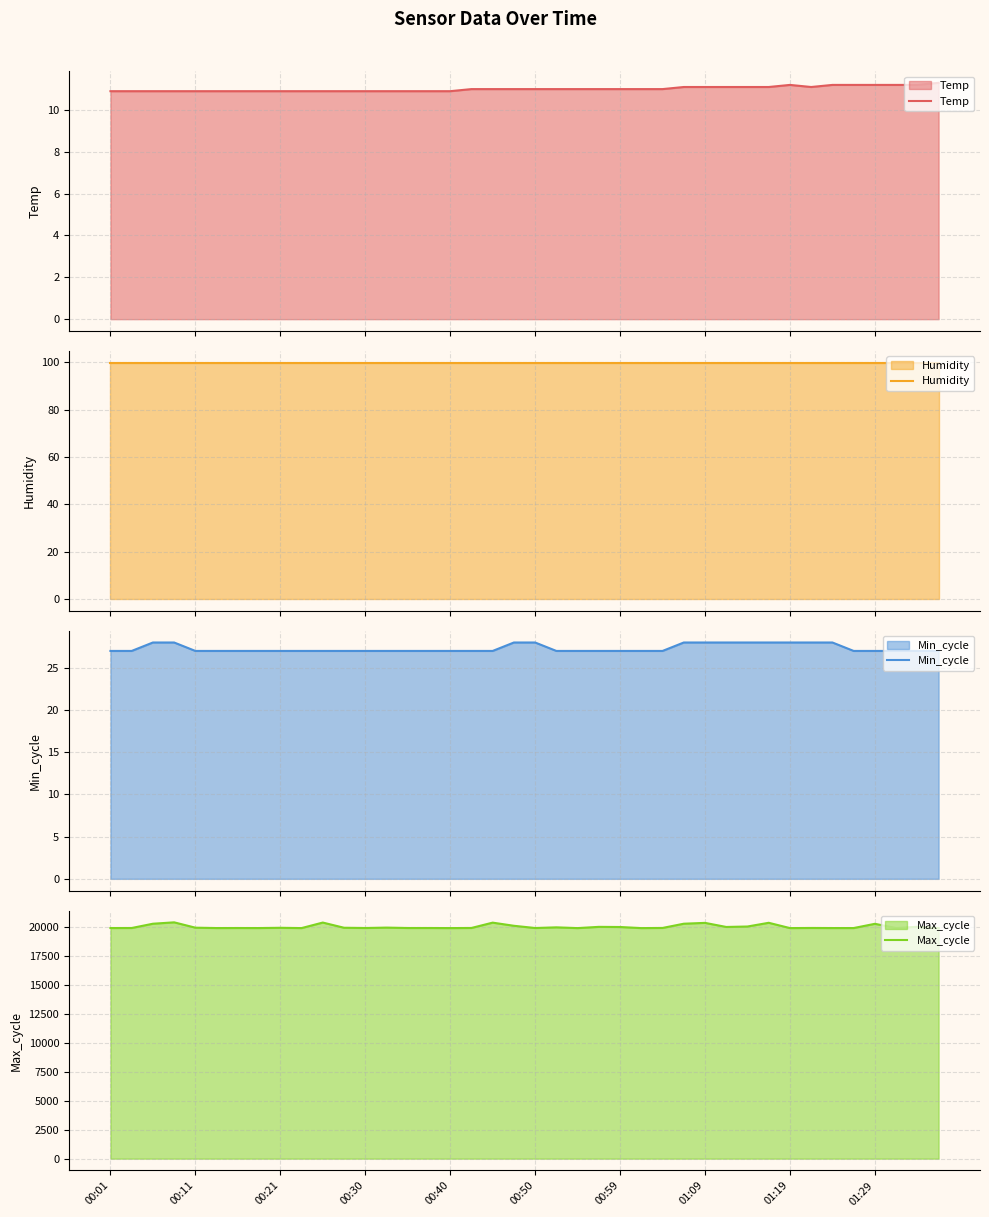

Which series changed the most between 20 and 34?

Max_cycle